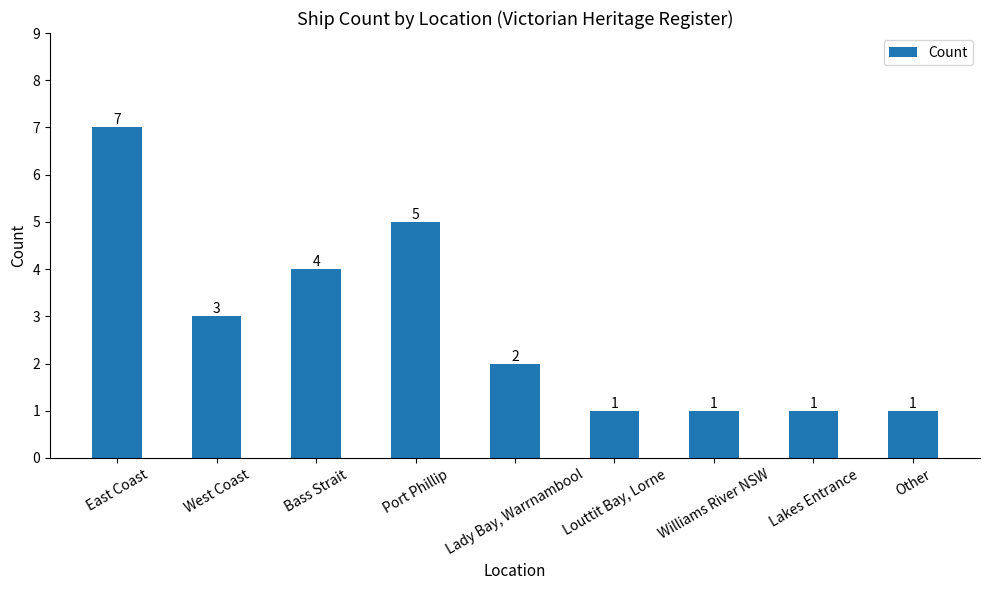

What is the difference between the values at East Coast and Lady Bay, Warrnambool?

5